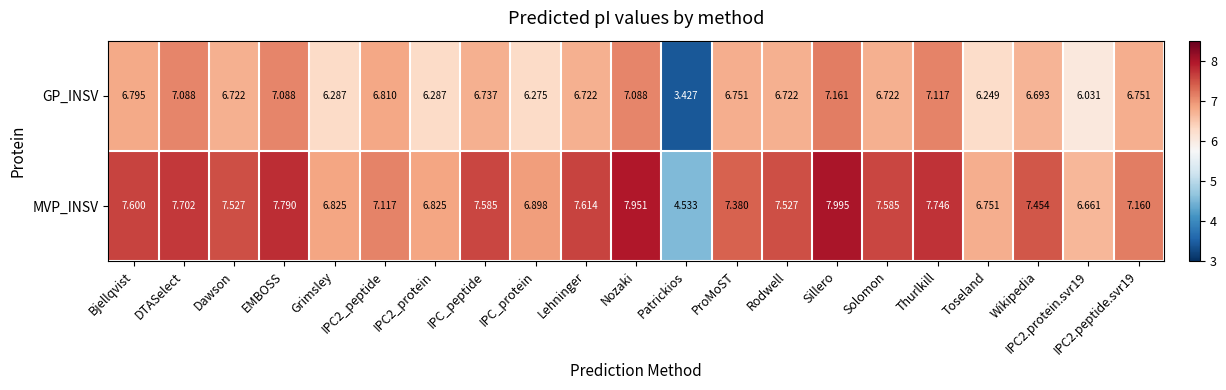

At how many categories does at least one series exceed 4?

21